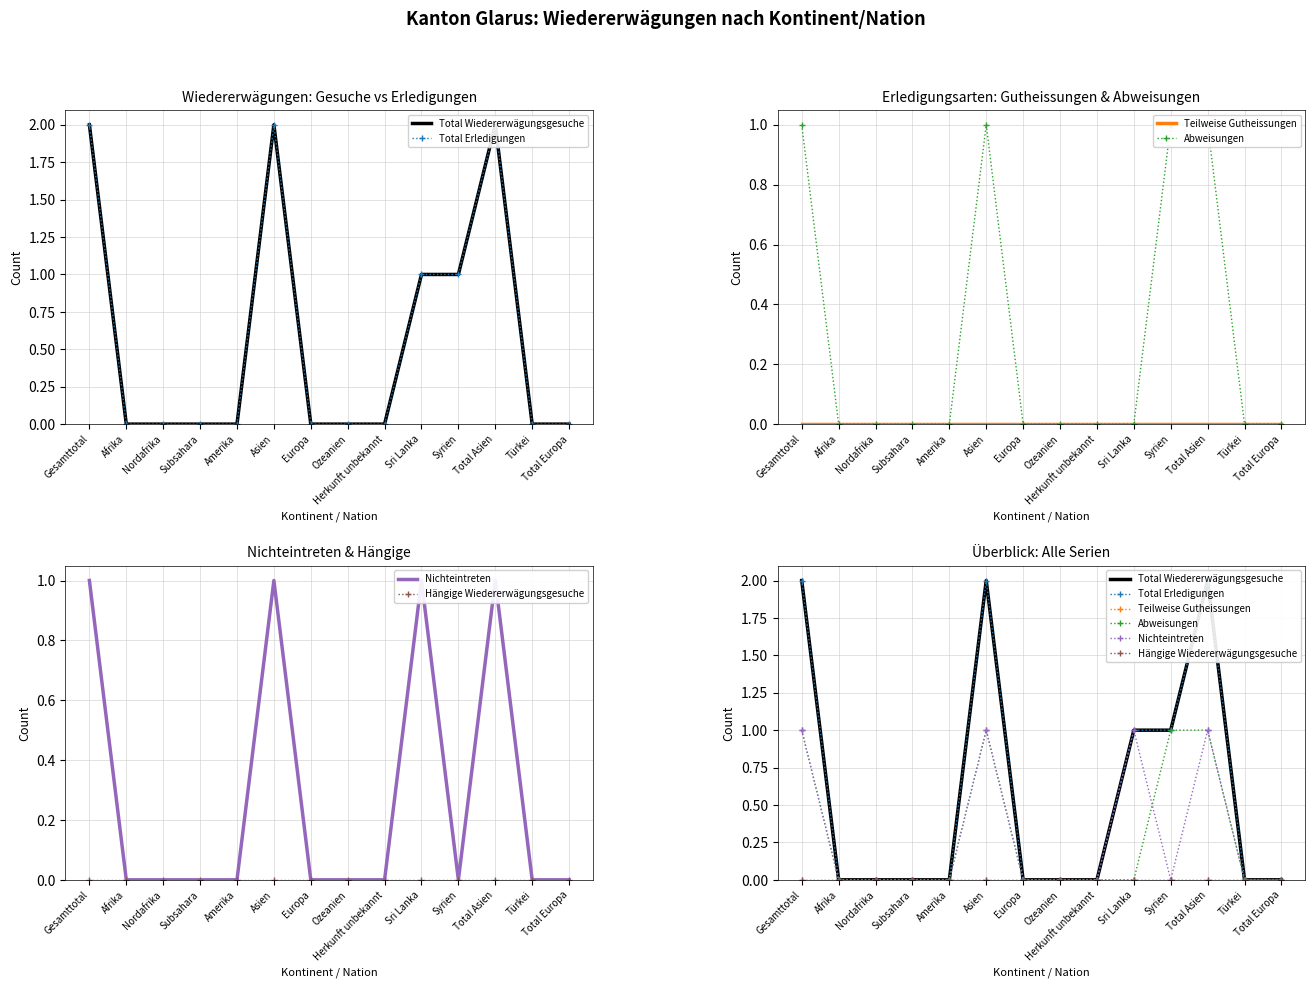

At which category is the sum across all series the highest?

Gesamttotal